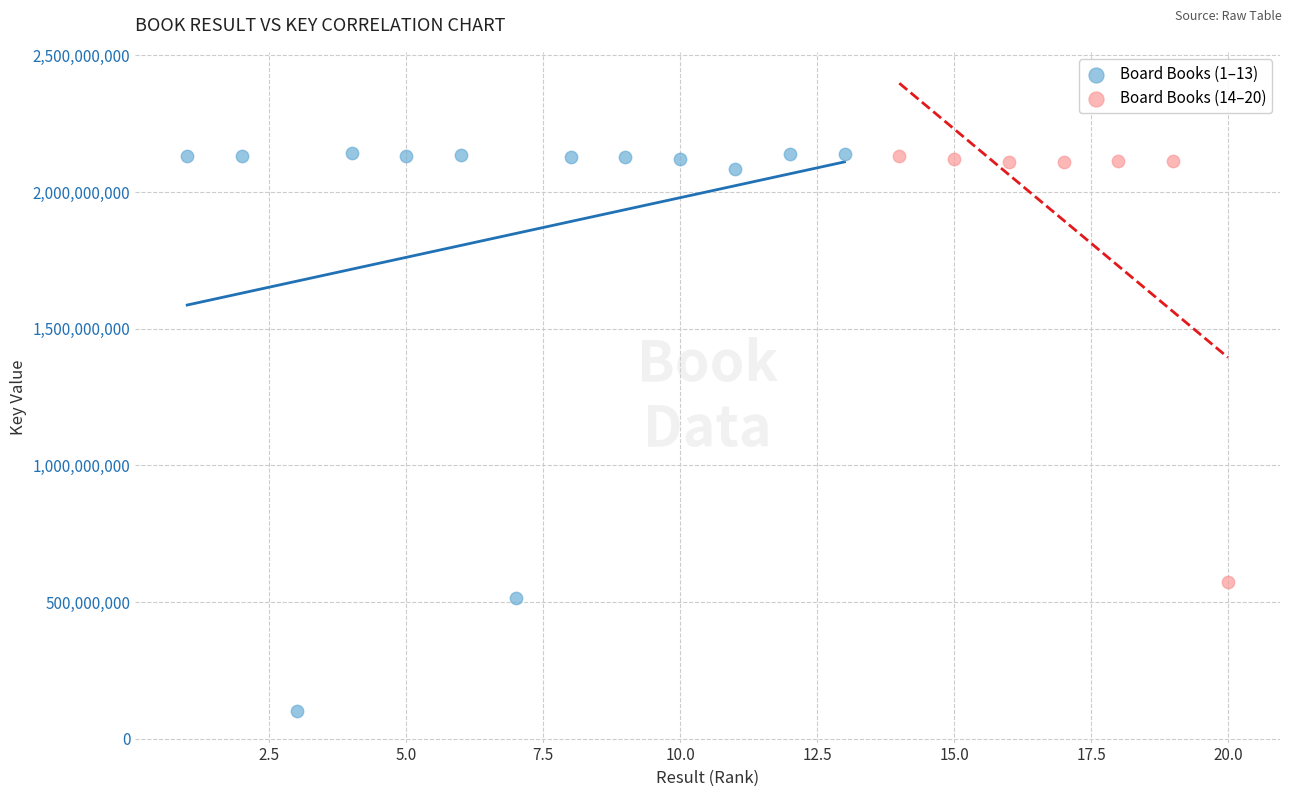

Which series reaches the minimum Y coordinate?

Board Books (1–13)